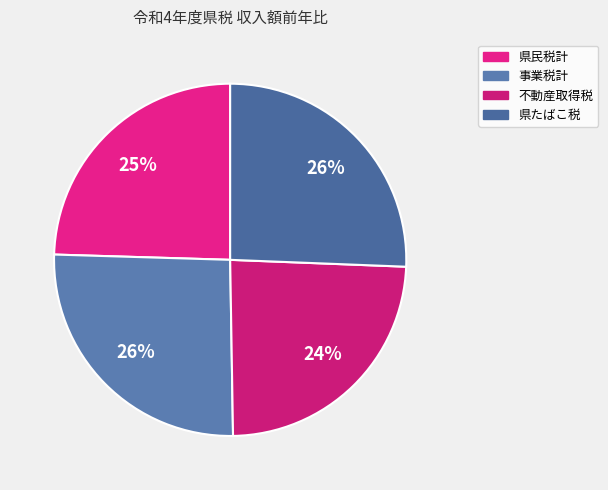

What percentage is NOT represented by 事業税計?

74.3%